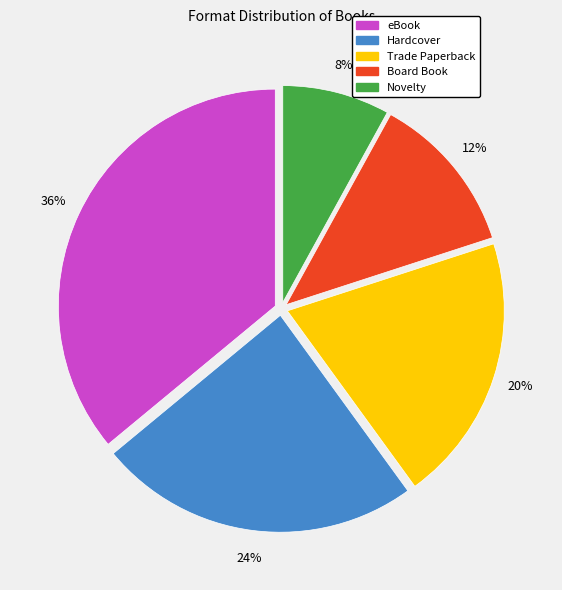

What is the smallest slice in the pie chart?

Novelty